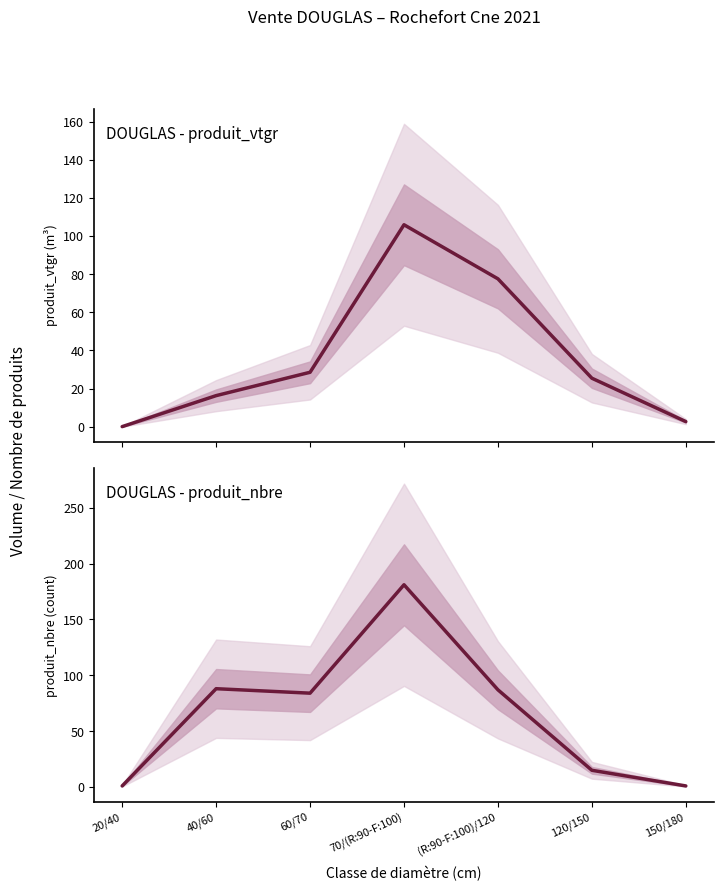

What is the label of the 1st point from the left?

20/40